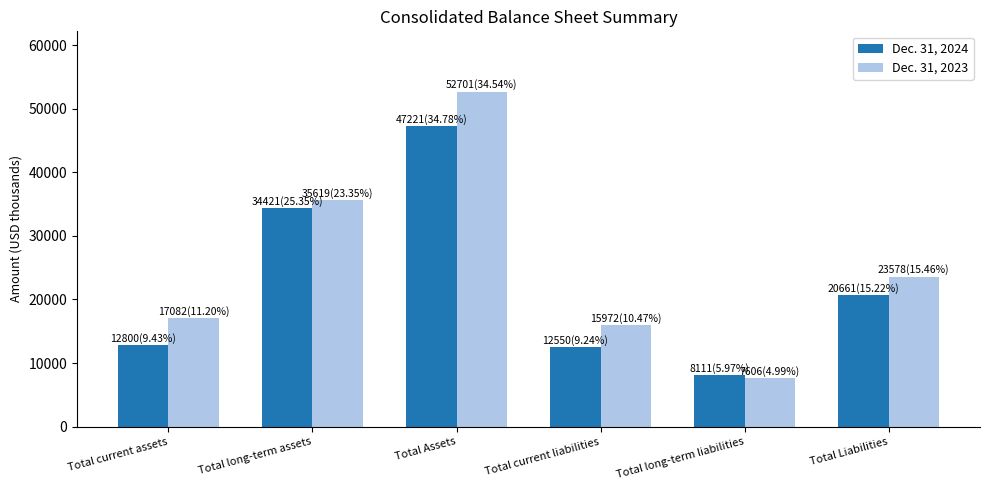

What is the maximum value shown in the chart?

52701